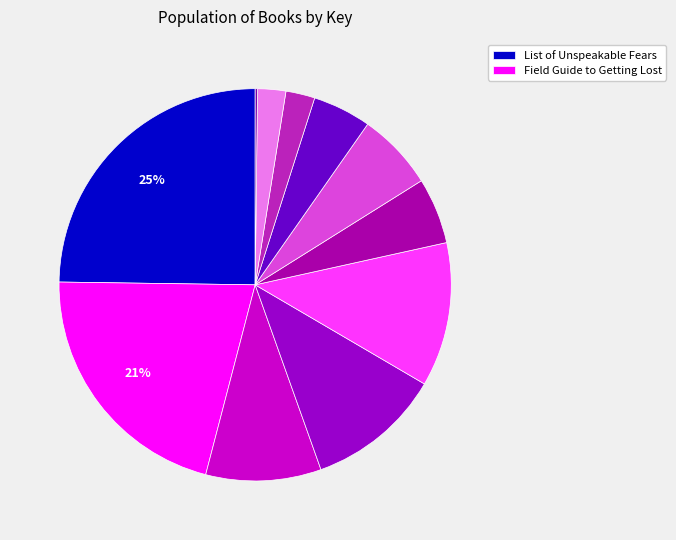

Rank the categories by value from highest to lowest.

List of Unspeakable Fears, Field Guide to Getting Lost, Little Dog, Lost, True Blue Scouts of Sugar Man Swamp, Map Trap, Extra Credit, Waiting for the Magic, No Talking, Apples to Oregon, Last Holiday Concert, Beatrice's Goat